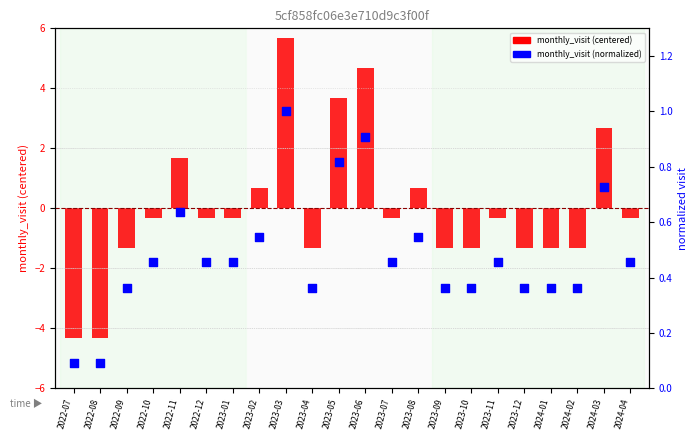

At which category is the sum across all series the highest?

2023-03